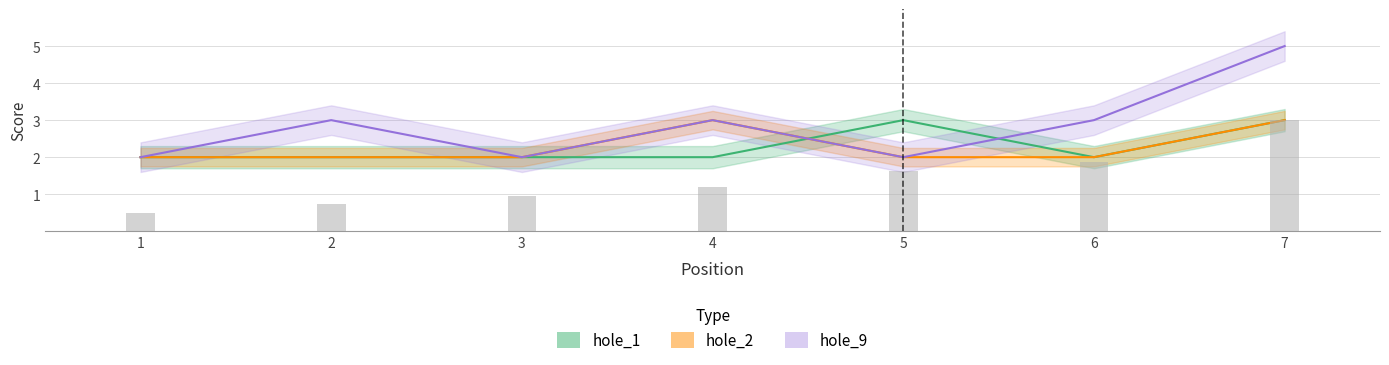

What is the maximum value shown in the chart?

5